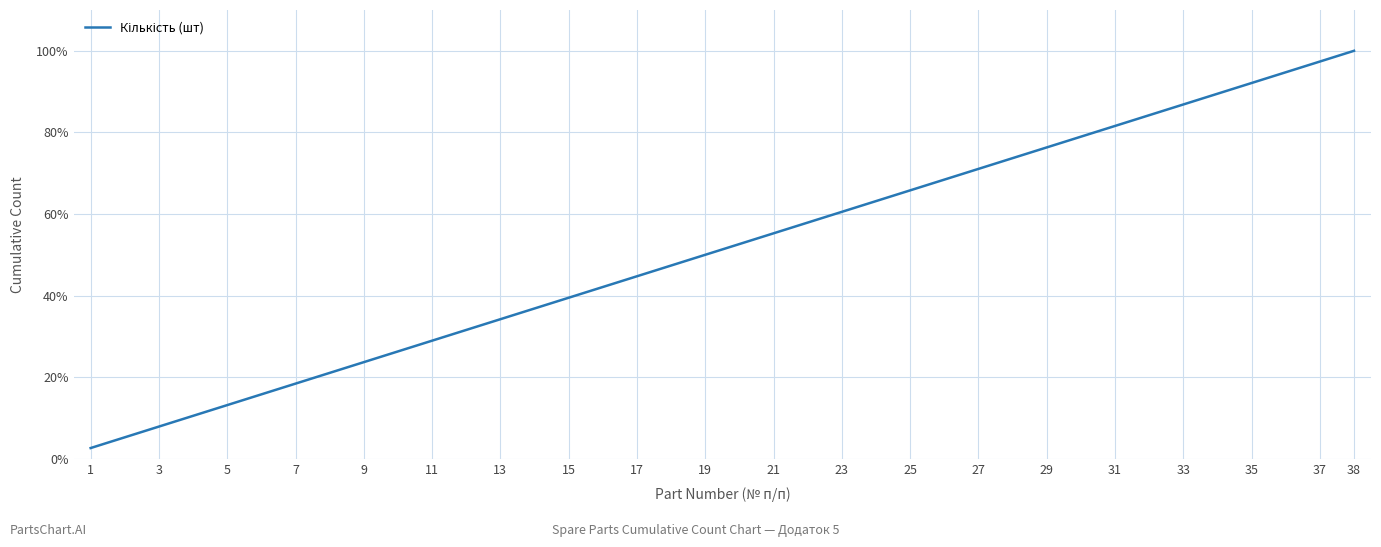

The value at 31 is 0.8. True or false?

True